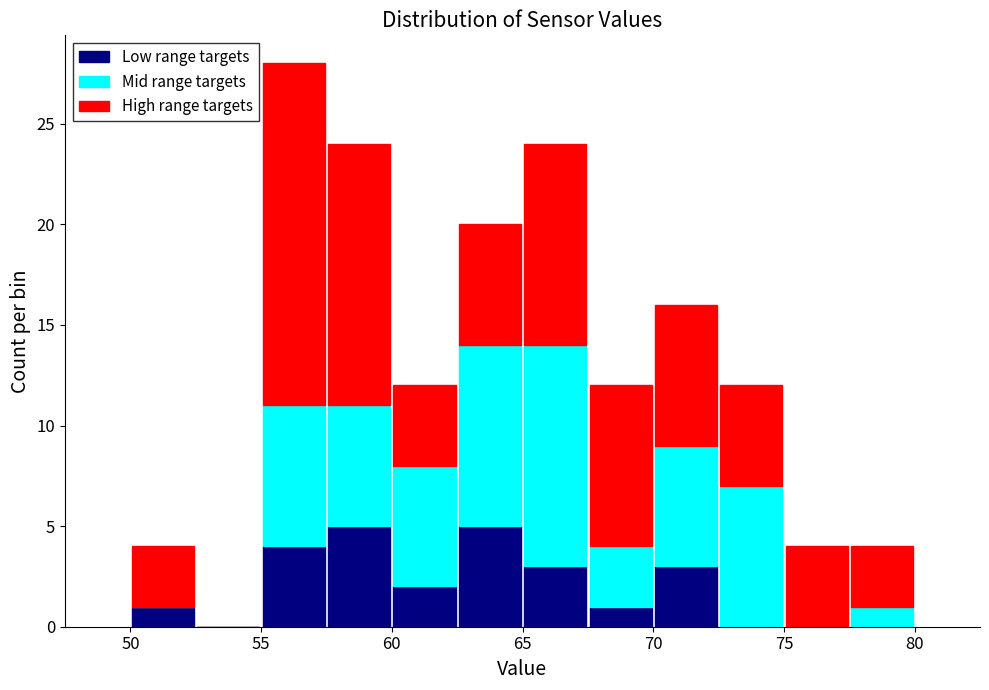

Which range on the x-axis has the tallest stacked bar (by total height)?

55.0 to 57.5